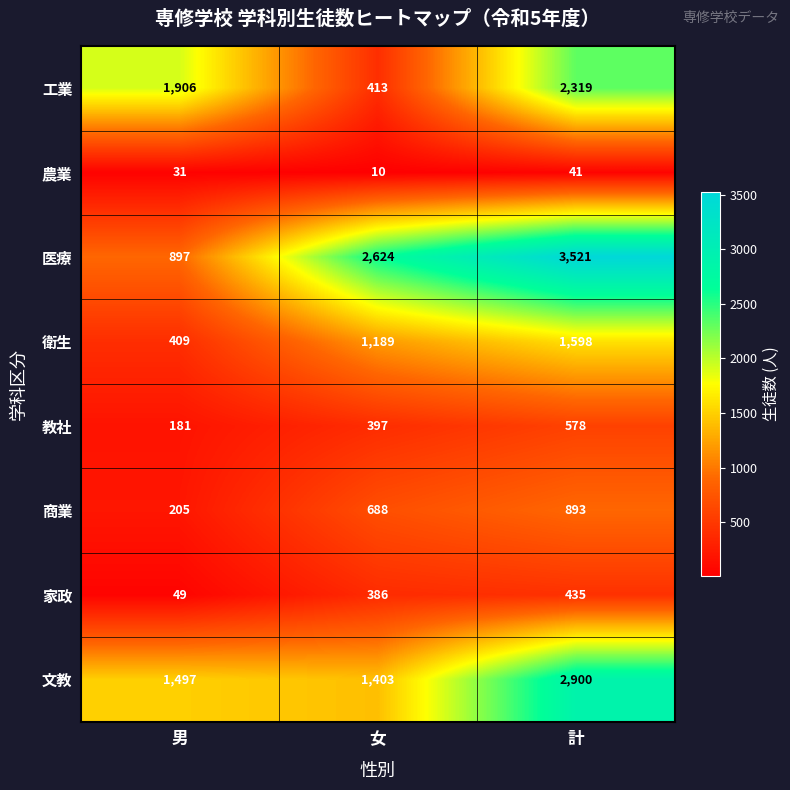

Is it true that 医療 equals 1630 at 女?

False